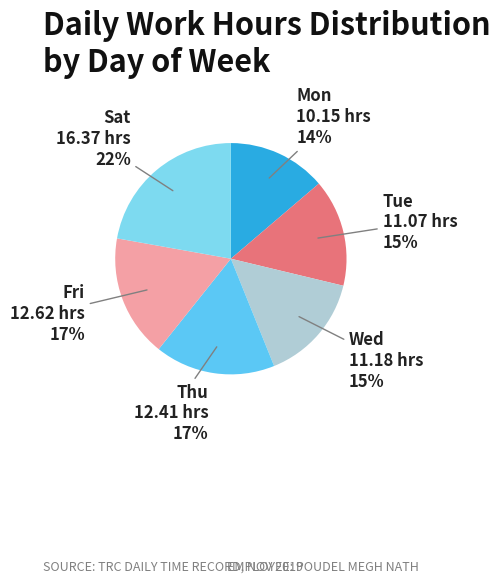

Combined, do Mon and Sat account for over 50%?

No